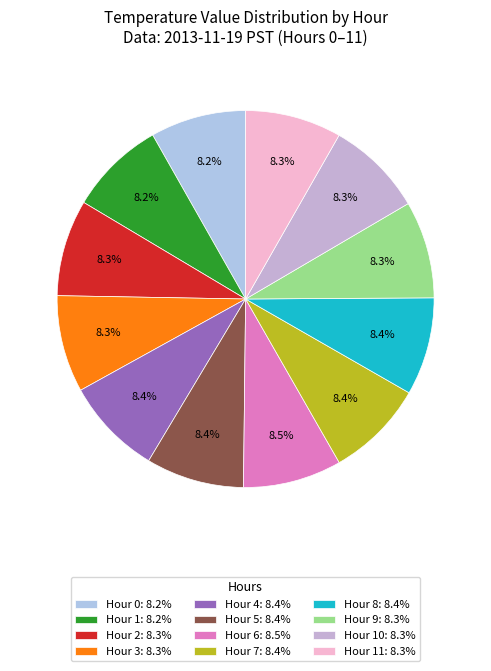

Count the number of slices in the pie.

12